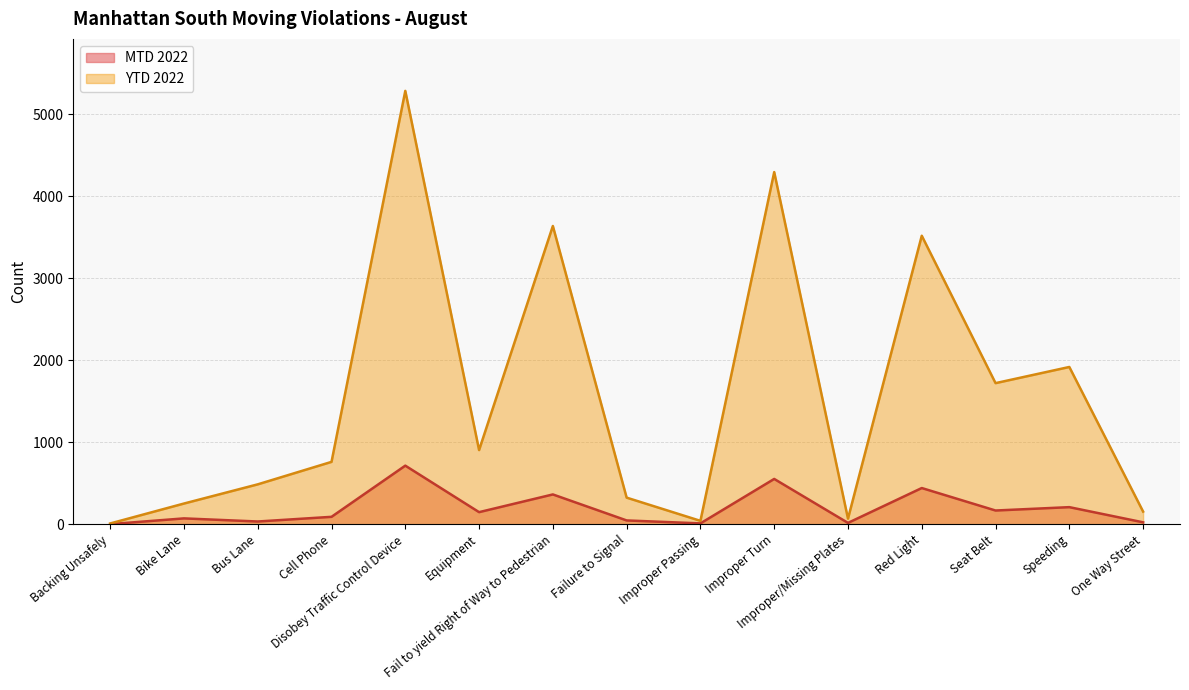

In YTD 2022, how many points are lower than both neighbors (excluding endpoints)?

4